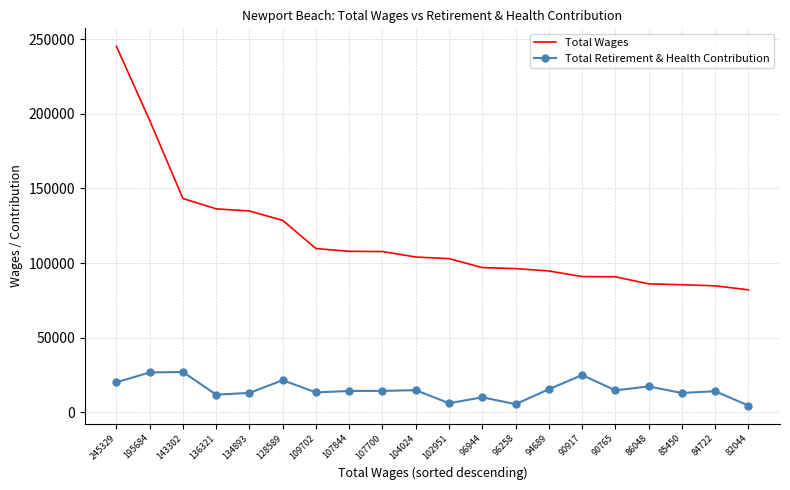

What is the average value of the Total Retirement & Health Contribution series?

15045